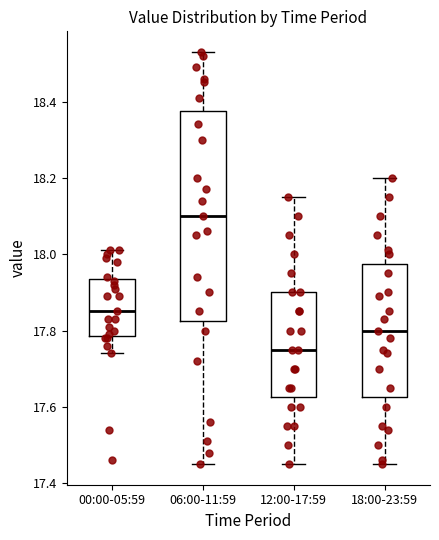

Which box's median line is the highest?

06:00-11:59